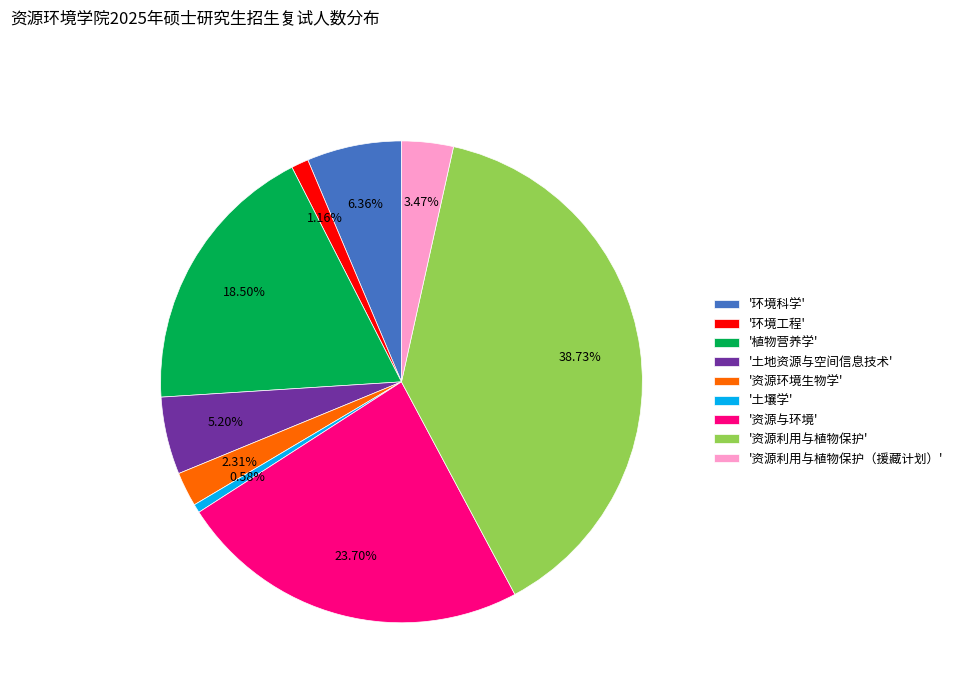

Between '土壤学' and '资源与环境', which is larger?

'资源与环境'